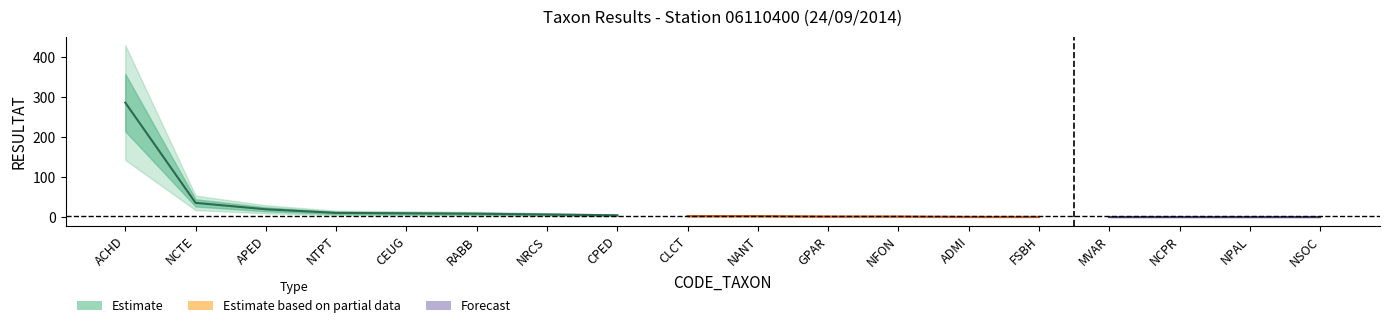

Rank the categories by value from lowest to highest.

ADMI, FSBH, MVAR, NCPR, NPAL, NSOC, GPAR, NFON, CLCT, NANT, CPED, NRCS, RABB, CEUG, NTPT, APED, NCTE, ACHD